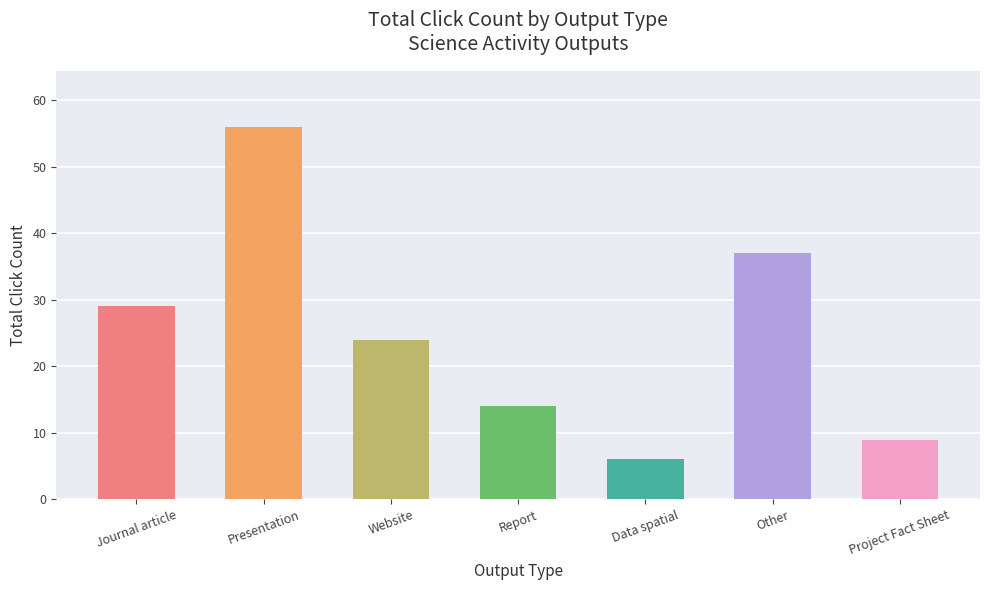

At which label is the value closest to 31?

Journal article